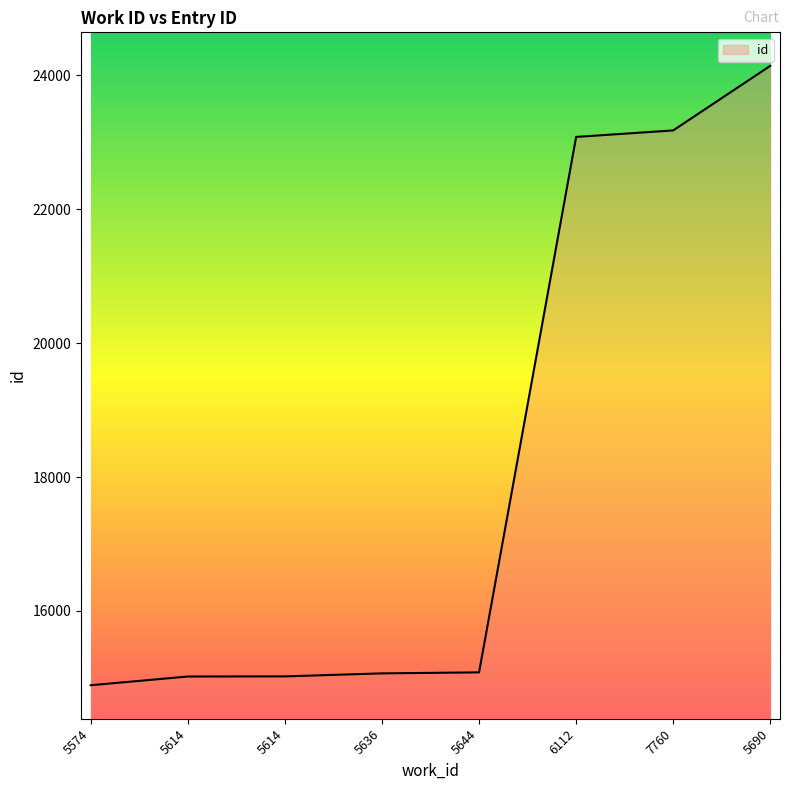

How many lines are shown in the chart?

1